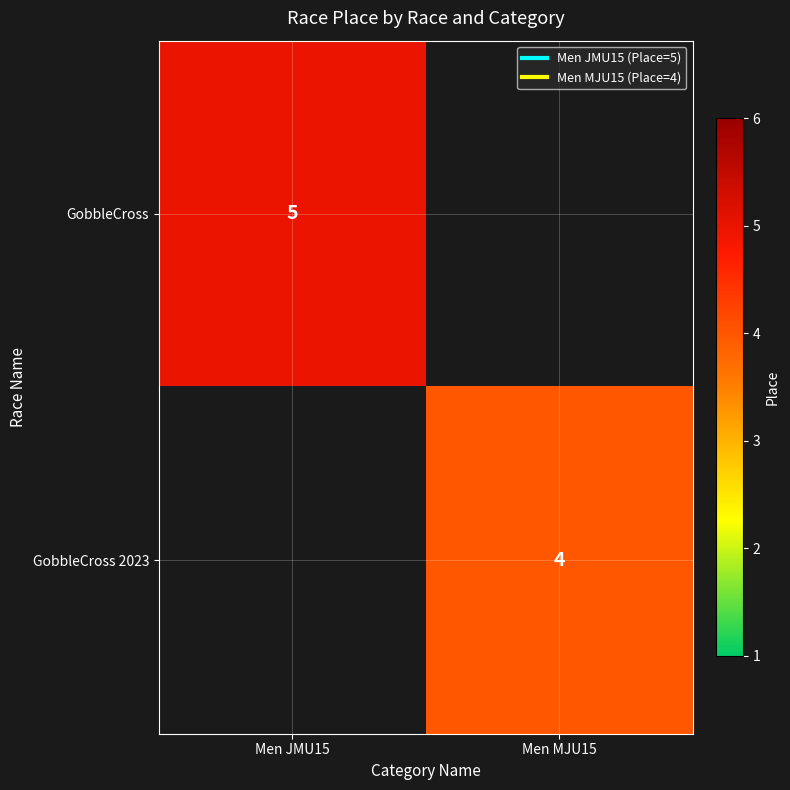

Rank the series at Men JMU15 from highest to lowest value.

GobbleCross, GobbleCross 2023